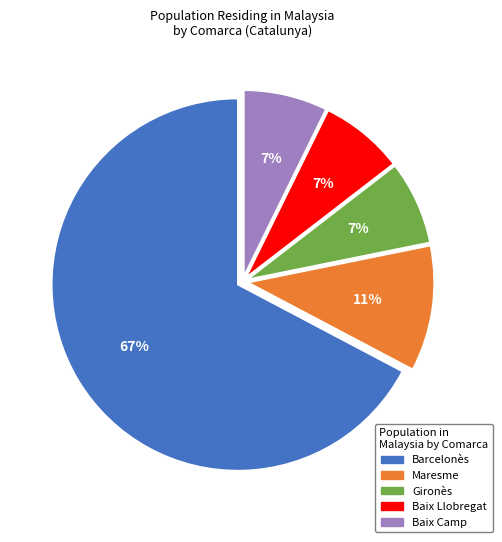

What is the majority slice?

Barcelonès